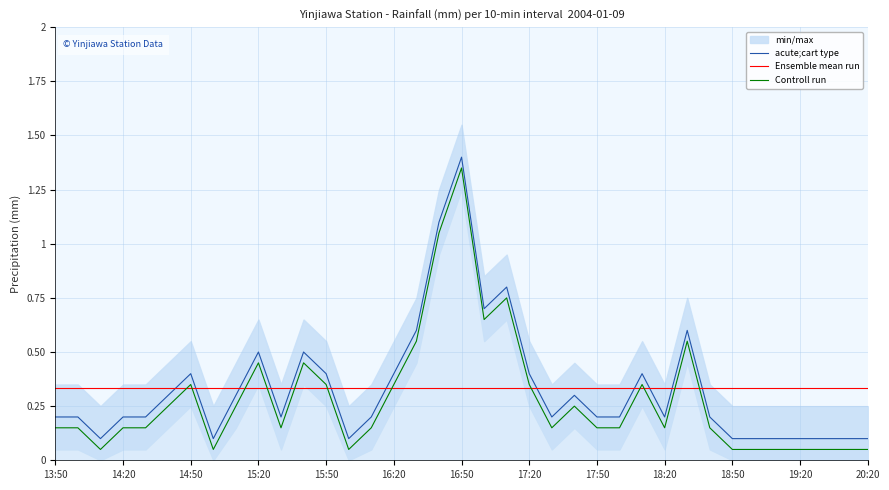

True or false: Ensemble mean run and Controll run intersect in this chart.

True